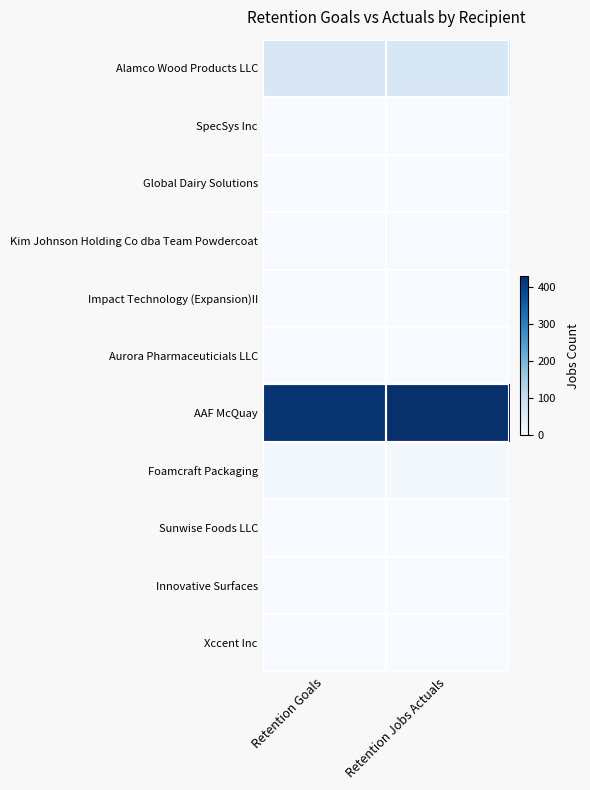

Reading right to left, extract all data points from this chart.

Alamco Wood Products LLC: Retention Jobs Actuals=66	Retention Goals=65
SpecSys Inc: Retention Jobs Actuals=0	Retention Goals=0
Global Dairy Solutions: Retention Jobs Actuals=0	Retention Goals=0
Kim Johnson Holding Co dba Team Powdercoat: Retention Jobs Actuals=2	Retention Goals=2
Impact Technology (Expansion)II: Retention Jobs Actuals=0	Retention Goals=0
Aurora Pharmaceuticials LLC: Retention Jobs Actuals=0	Retention Goals=0
AAF McQuay: Retention Jobs Actuals=430	Retention Goals=422
Foamcraft Packaging: Retention Jobs Actuals=10	Retention Goals=10
Sunwise Foods LLC: Retention Jobs Actuals=0	Retention Goals=0
Innovative Surfaces: Retention Jobs Actuals=0	Retention Goals=0
Xccent Inc: Retention Jobs Actuals=0	Retention Goals=0